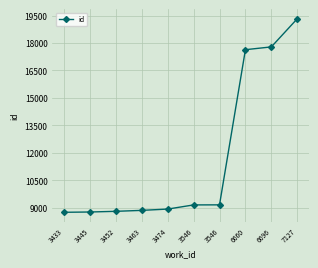

How many data points does each series have?

10